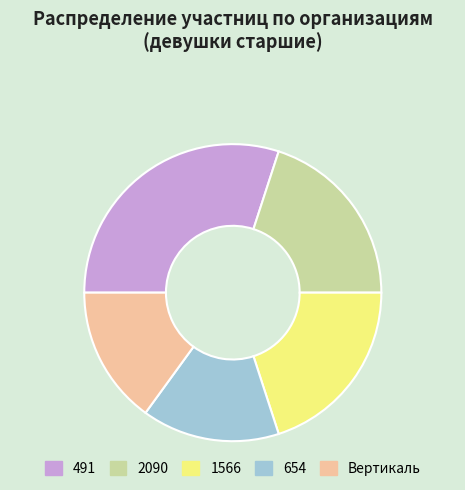

Is there a majority slice in this chart?

No